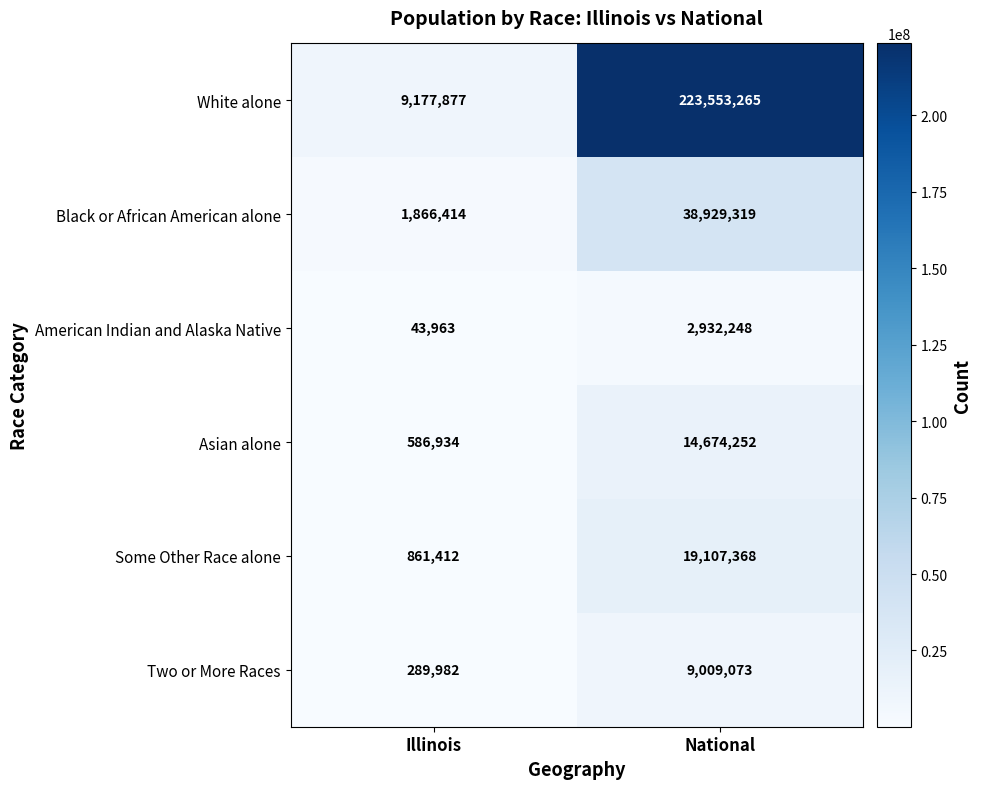

Reading left to right, extract all data points from this chart.

White alone: Illinois=9177877	National=223553265
Black or African American alone: Illinois=1866414	National=38929319
American Indian and Alaska Native: Illinois=43963	National=2932248
Asian alone: Illinois=586934	National=14674252
Some Other Race alone: Illinois=861412	National=19107368
Two or More Races: Illinois=289982	National=9009073